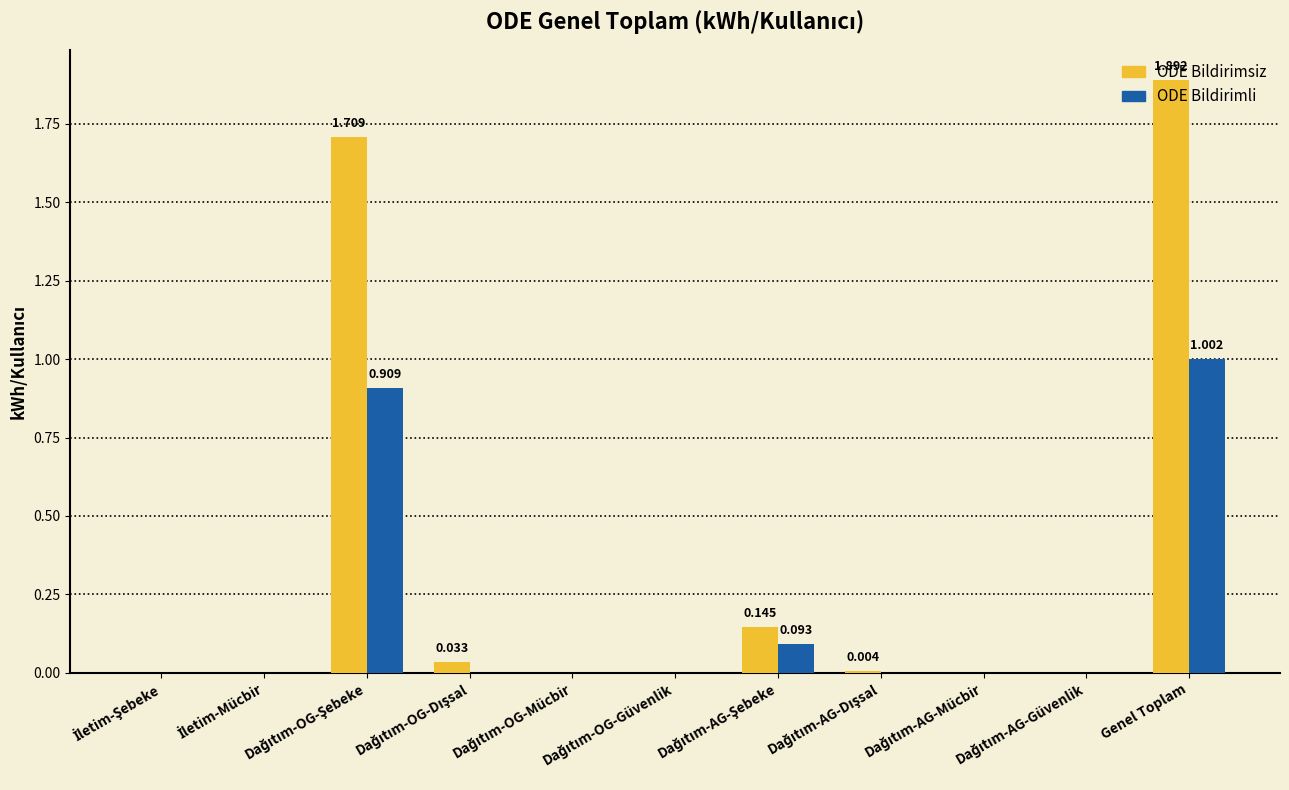

Which series has the largest total across all categories?

ODE Bildirimsiz